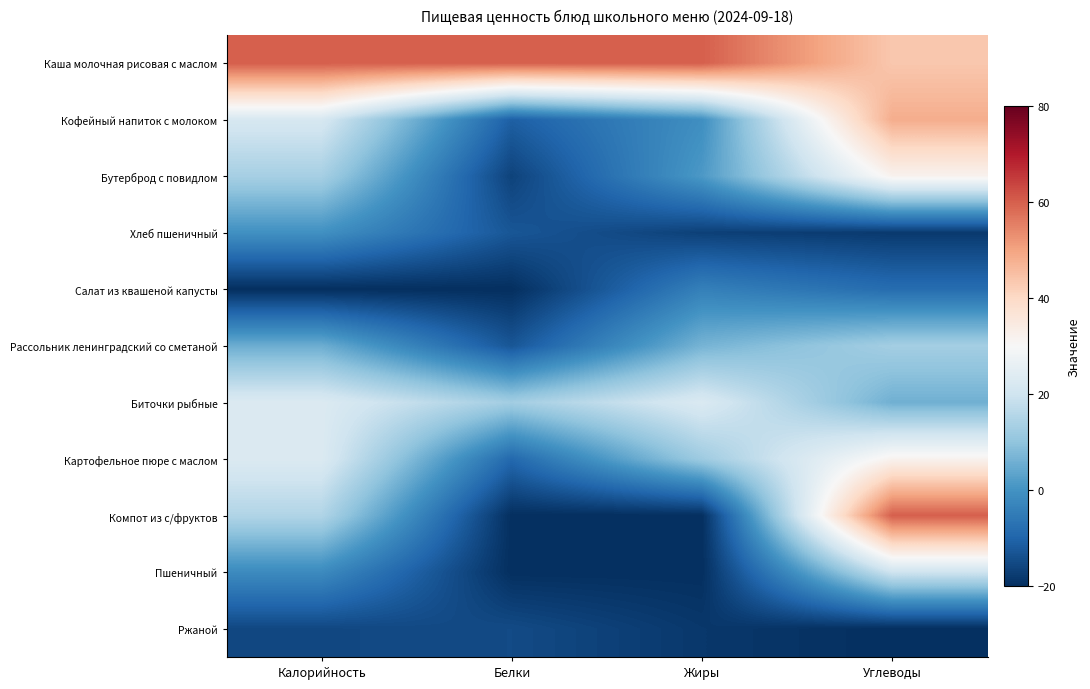

What is the spread (max minus min) of values at Белки?

80.0